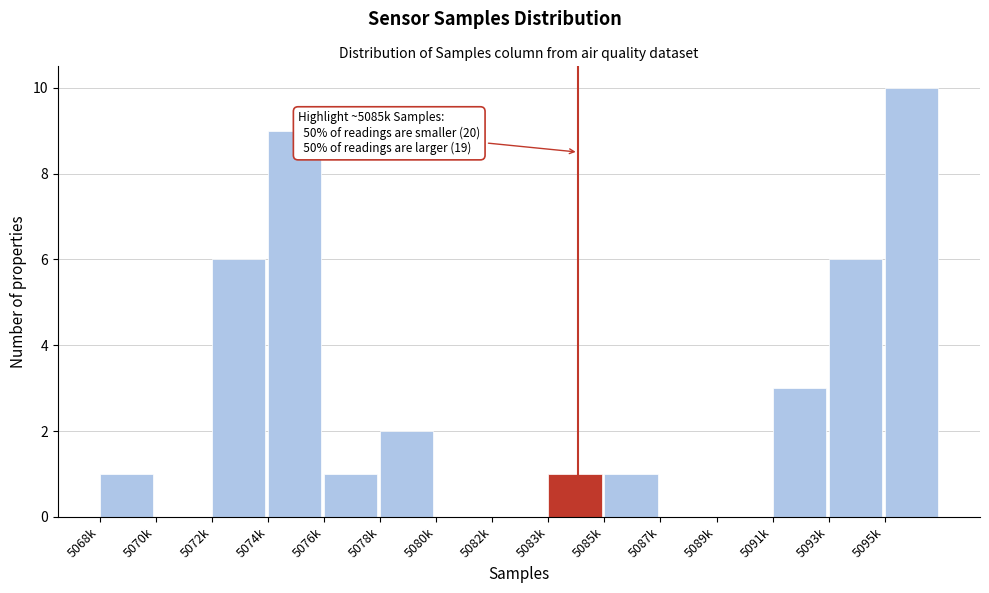

Reading left to right, transcribe all the data shown in this chart.

5068k=1	5070k=0	5072k=6	5074k=9	5076k=1	5078k=2	5080k=0	5082k=0	5083k=1	5085k=1	5087k=0	5089k=0	5091k=3	5093k=6	5095k=10